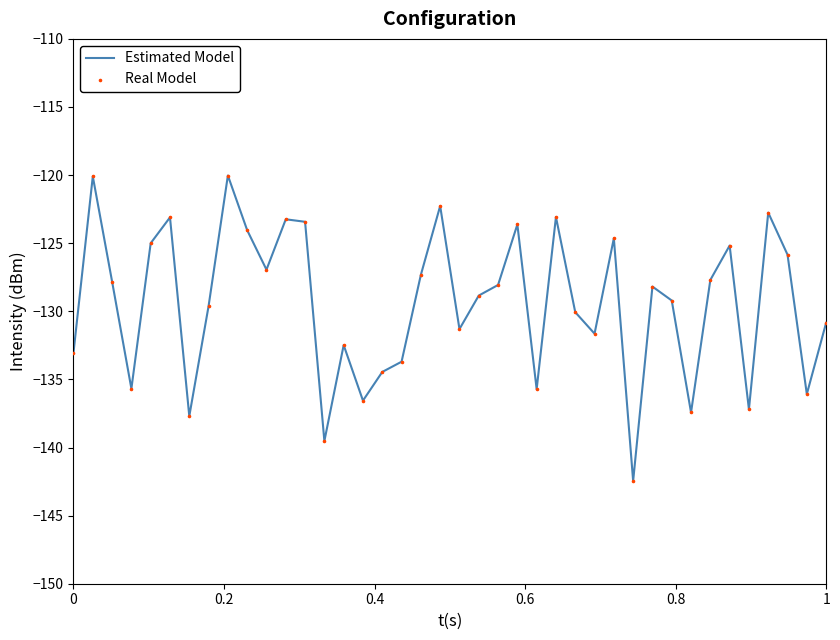

What is the difference between the maximum and minimum values?

22.4